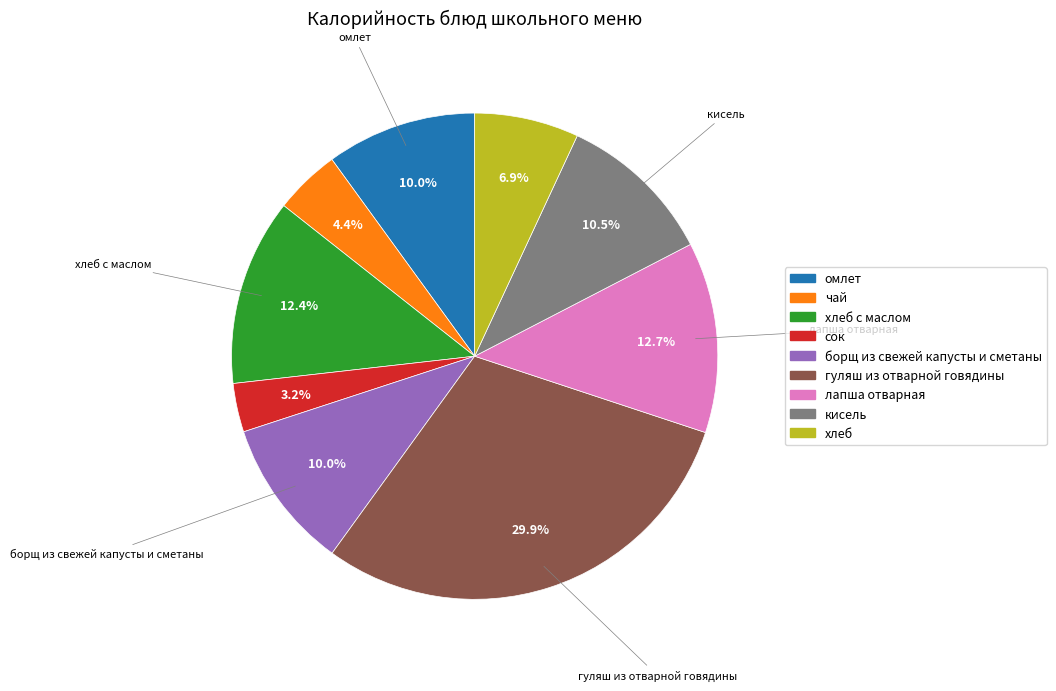

Does any single category account for the majority?

No